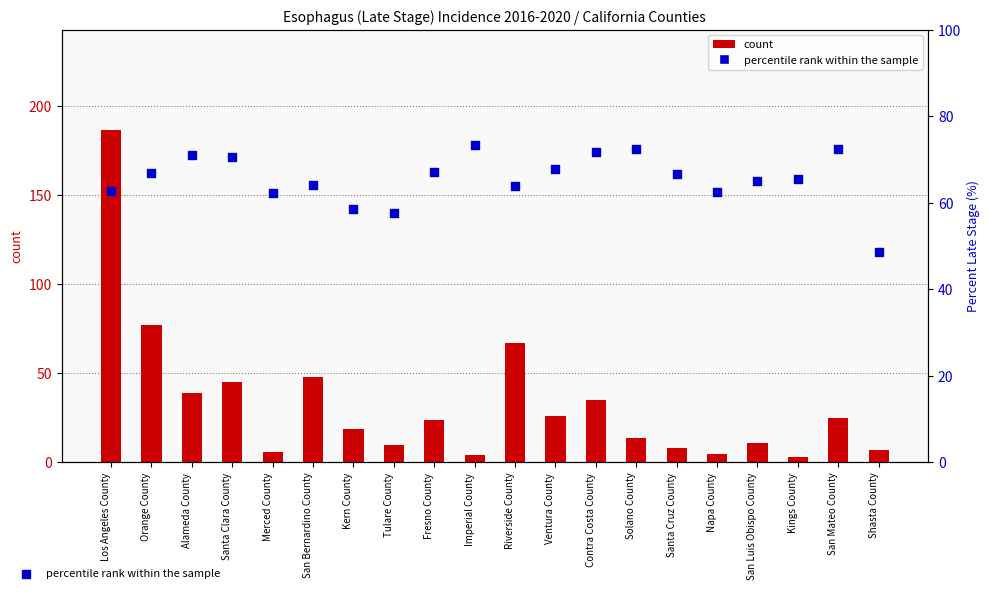

Which series contains the highest Y value?

count